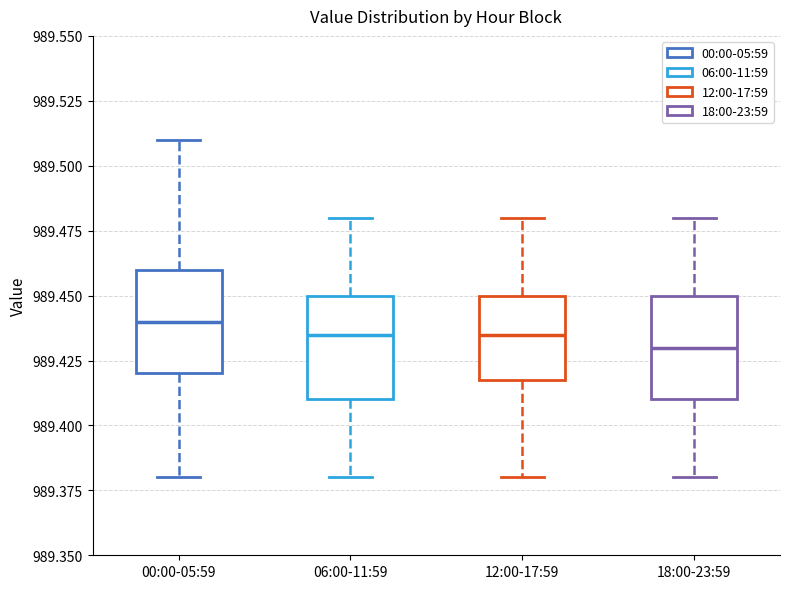

Reading left to right, read every box against the y-axis: the position of its median line, the range the box covers, and the ends of its whiskers. The values are not printed on the chart, so give them approximately, as read against the axis.

00:00-05:59: median 989.440, box 989.420 to 989.460, whiskers 989.380 to 989.510
06:00-11:59: median 989.435, box 989.410 to 989.450, whiskers 989.380 to 989.480
12:00-17:59: median 989.435, box 989.420 to 989.450, whiskers 989.380 to 989.480
18:00-23:59: median 989.430, box 989.410 to 989.450, whiskers 989.380 to 989.480